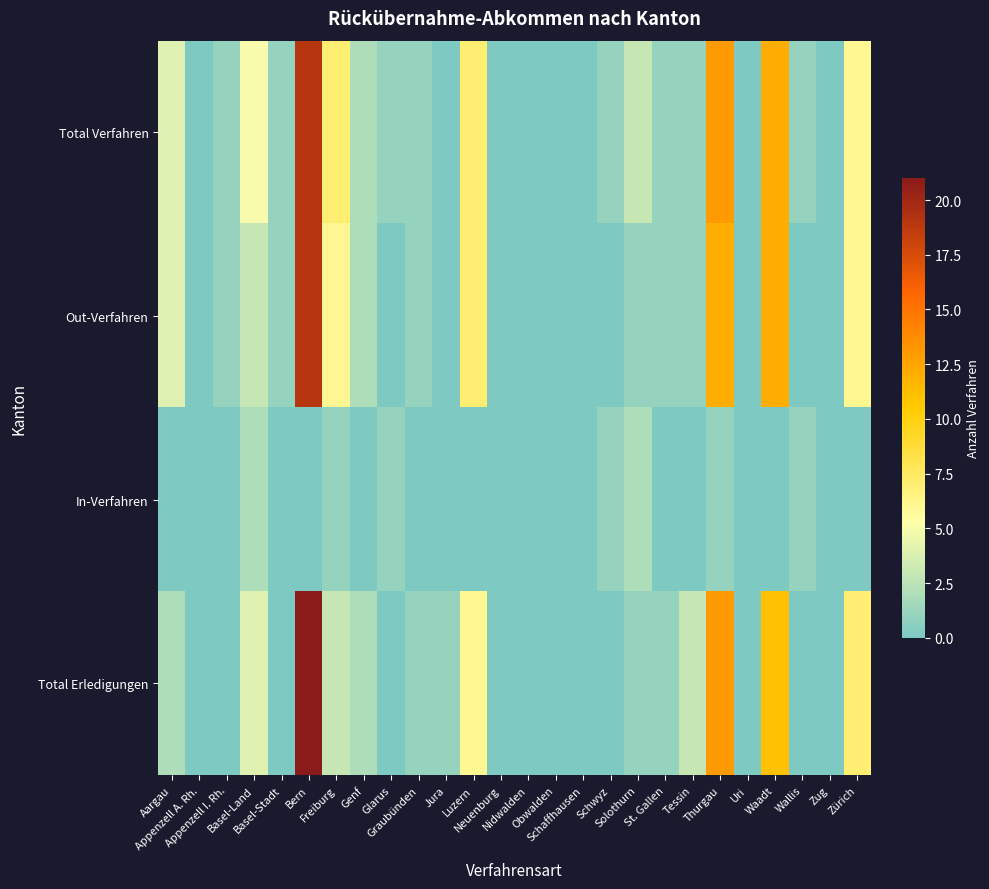

Reading left to right, list all the values displayed in this chart.

Total Verfahren: Aargau=4	Appenzell A. Rh.=0	Appenzell I. Rh.=1	Basel-Land=5	Basel-Stadt=1	Bern=19	Freiburg=7	Genf=2	Glarus=1	Graubünden=1	Jura=0	Luzern=7	Neuenburg=0	Nidwalden=0	Obwalden=0	Schaffhausen=0	Schwyz=1	Solothurn=3	St. Gallen=1	Tessin=1	Thurgau=13	Uri=0	Waadt=12	Wallis=1	Zug=0	Zürich=6
Out-Verfahren: Aargau=4	Appenzell A. Rh.=0	Appenzell I. Rh.=1	Basel-Land=3	Basel-Stadt=1	Bern=19	Freiburg=6	Genf=2	Glarus=0	Graubünden=1	Jura=0	Luzern=7	Neuenburg=0	Nidwalden=0	Obwalden=0	Schaffhausen=0	Schwyz=0	Solothurn=1	St. Gallen=1	Tessin=1	Thurgau=12	Uri=0	Waadt=12	Wallis=0	Zug=0	Zürich=6
In-Verfahren: Aargau=0	Appenzell A. Rh.=0	Appenzell I. Rh.=0	Basel-Land=2	Basel-Stadt=0	Bern=0	Freiburg=1	Genf=0	Glarus=1	Graubünden=0	Jura=0	Luzern=0	Neuenburg=0	Nidwalden=0	Obwalden=0	Schaffhausen=0	Schwyz=1	Solothurn=2	St. Gallen=0	Tessin=0	Thurgau=1	Uri=0	Waadt=0	Wallis=1	Zug=0	Zürich=0
Total Erledigungen: Aargau=2	Appenzell A. Rh.=0	Appenzell I. Rh.=0	Basel-Land=4	Basel-Stadt=0	Bern=21	Freiburg=3	Genf=2	Glarus=0	Graubünden=1	Jura=1	Luzern=6	Neuenburg=0	Nidwalden=0	Obwalden=0	Schaffhausen=0	Schwyz=0	Solothurn=1	St. Gallen=1	Tessin=3	Thurgau=13	Uri=0	Waadt=11	Wallis=0	Zug=0	Zürich=7